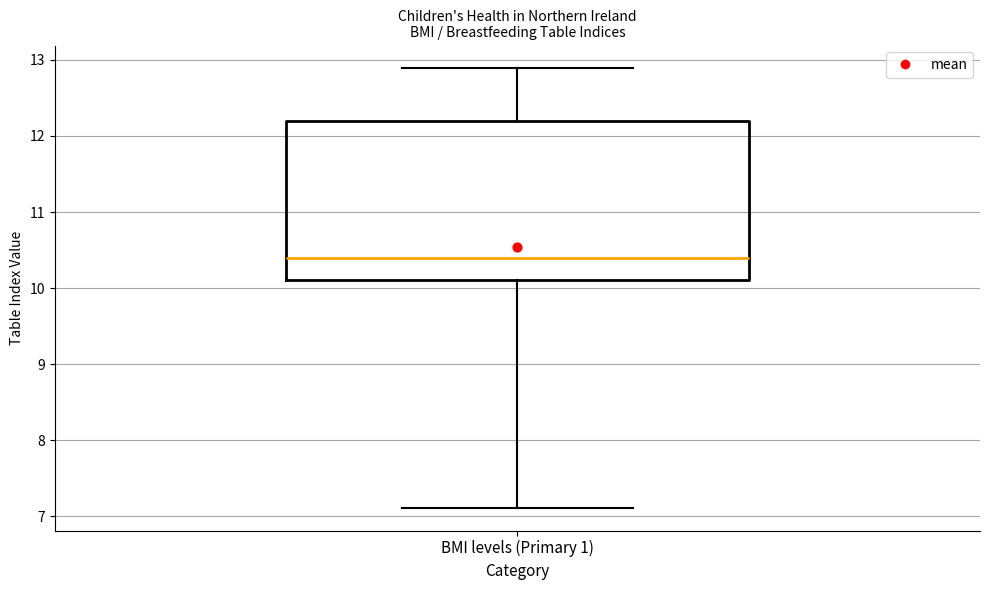

Transcribe this box plot: give where the median line is, the range the box spans, and where the two whiskers end, as read against the y-axis. The values are not printed on the chart, so give them approximately, as read against the axis.

median 10.4, box 10.1 to 12.2, whiskers 7.1 to 12.9